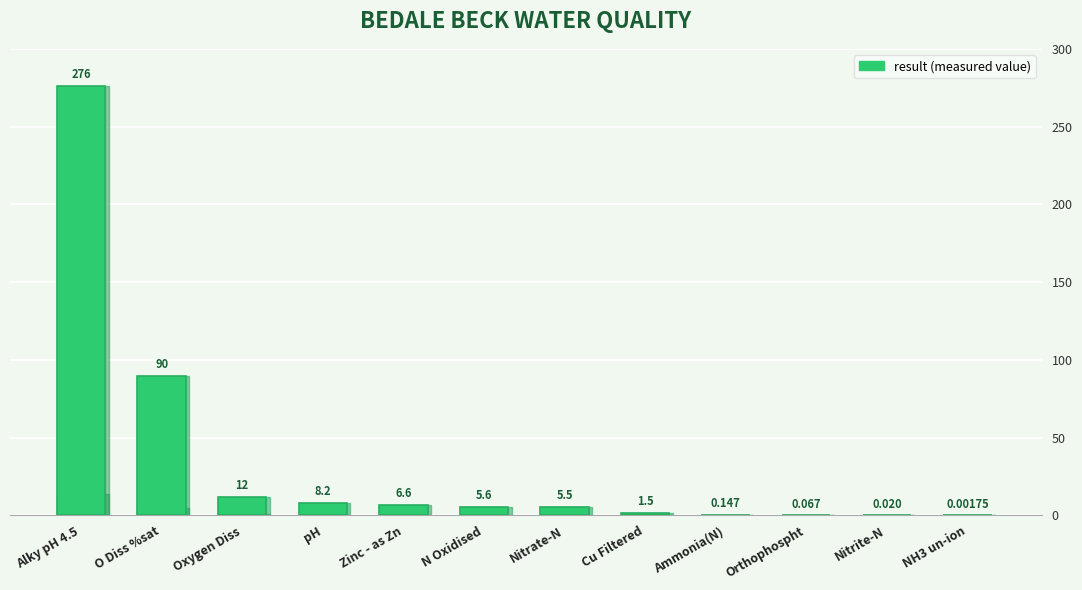

List the labels in order of value, smallest first.

NH3 un-ion, Nitrite-N, Orthophospht, Ammonia(N), Cu Filtered, Nitrate-N, N Oxidised, Zinc - as Zn, pH, Oxygen Diss, O Diss %sat, Alky pH 4.5